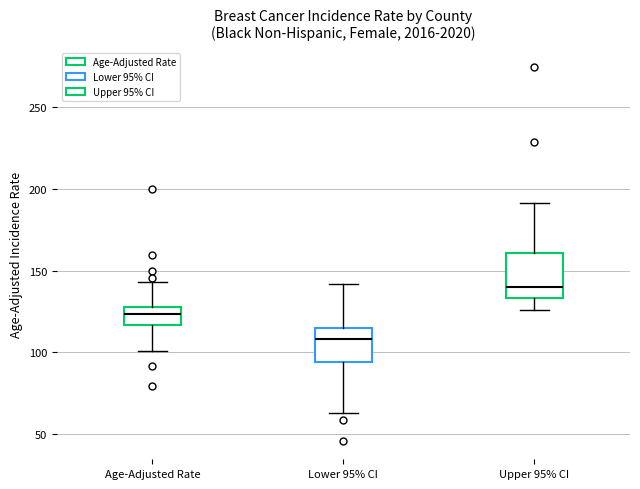

Which box is the tallest, from its lower edge to its upper edge?

Upper 95% CI